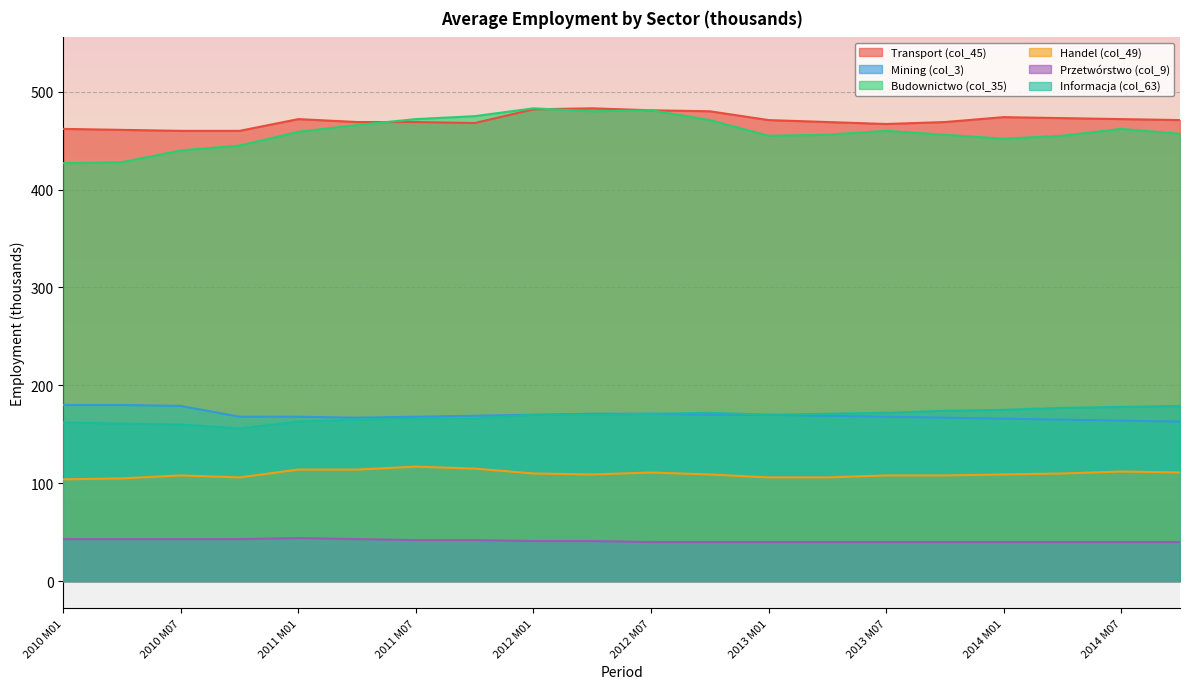

What is the label of the 1st point from the left?

2010 M01